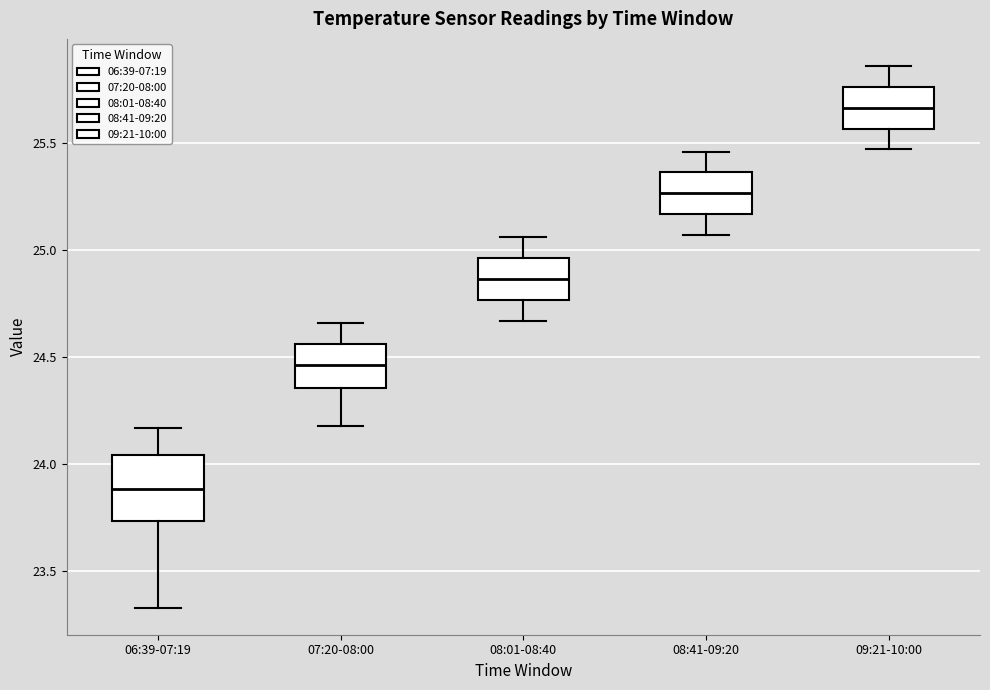

Where does the median line of the box for 07:20-08:00 sit on the y-axis? The values are not printed on the chart, so give them approximately, as read against the axis.

24.45